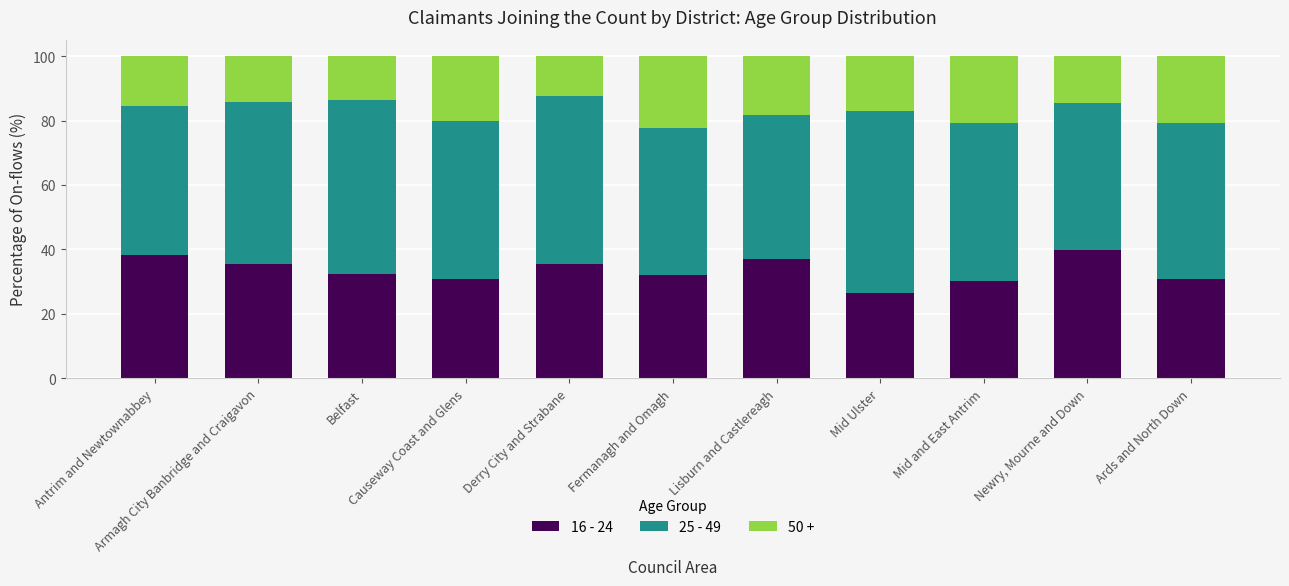

What is the total value across all series at Ards and North Down?

99.9